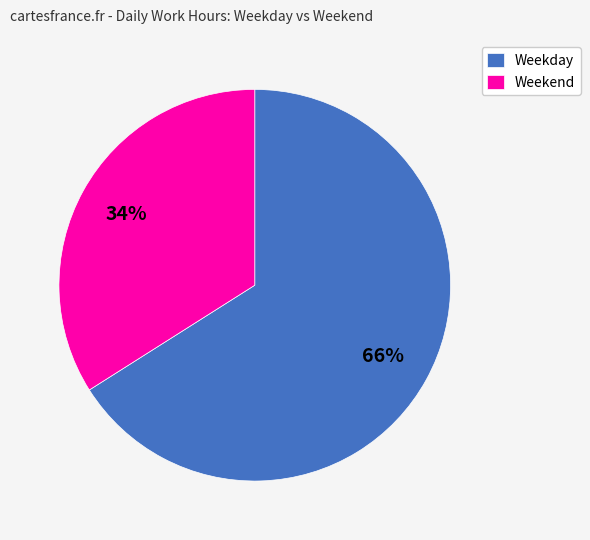

To the nearest percent, what is the difference between the largest and smallest slice percentages?

32%